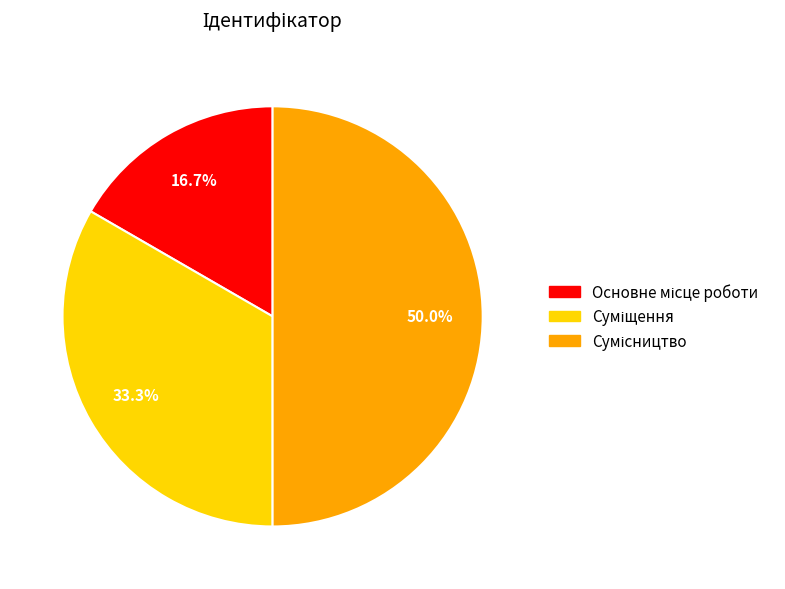

How many segments does this pie chart have?

3